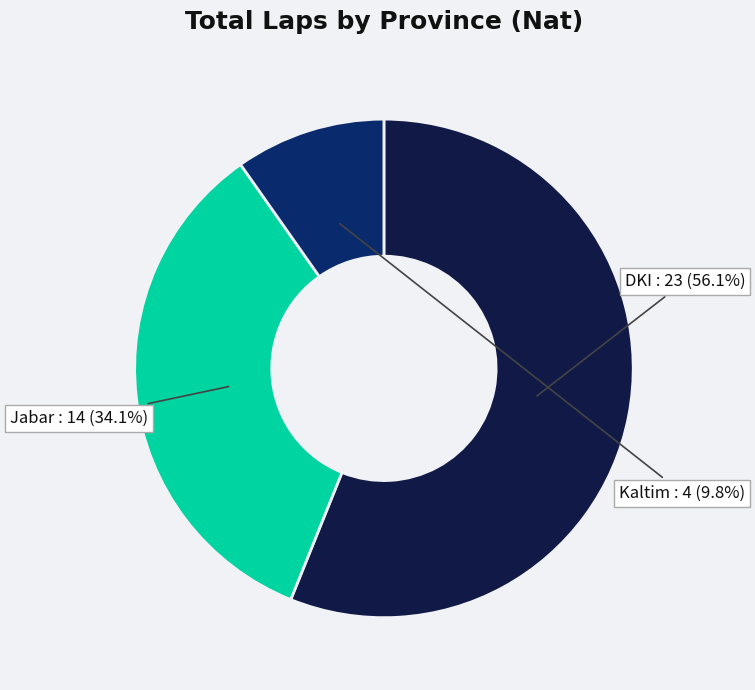

Which slice represents more than half of the pie?

DKI